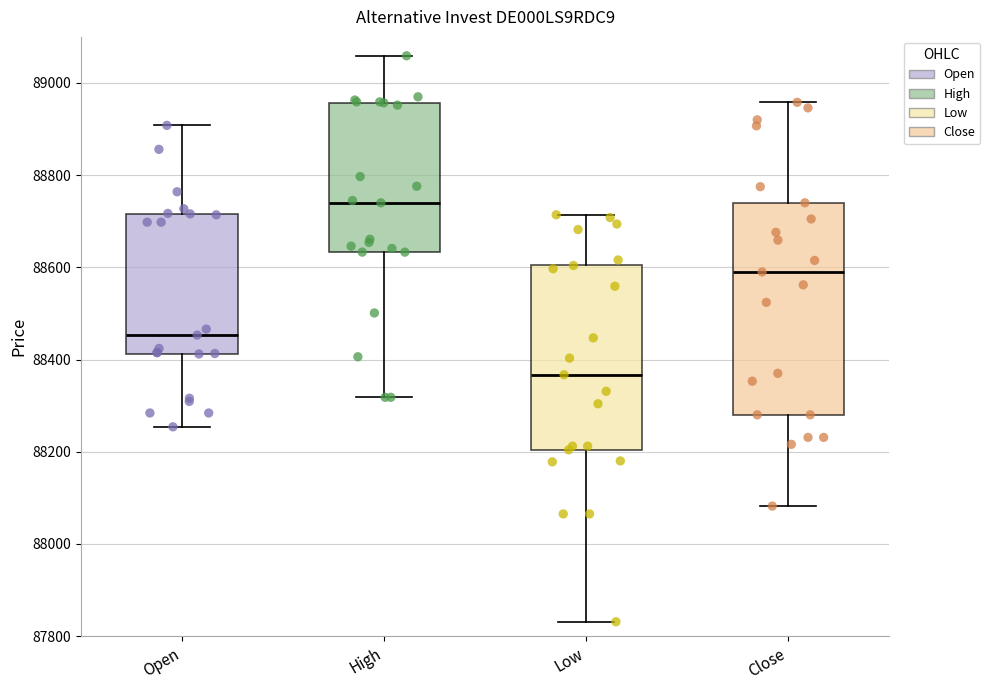

Which box is the tallest, from its lower edge to its upper edge?

Close